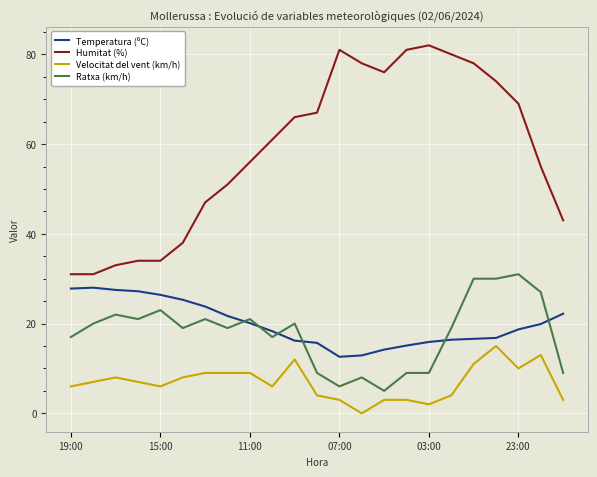

Which series has the largest total across all categories?

Humitat (%)